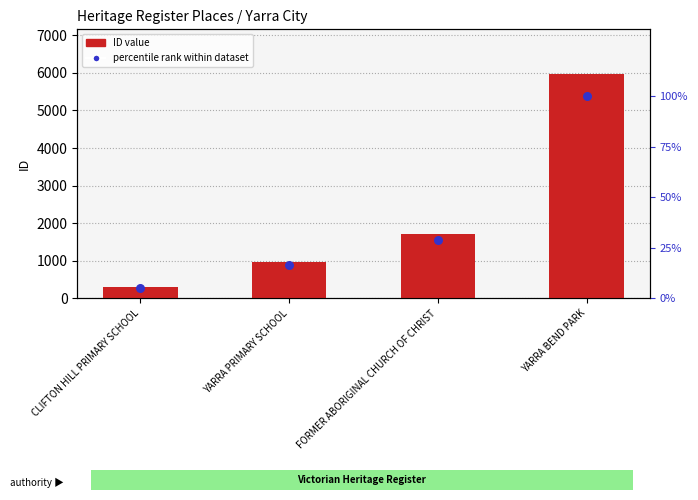

Which series has the largest Y range (max minus min)?

ID value